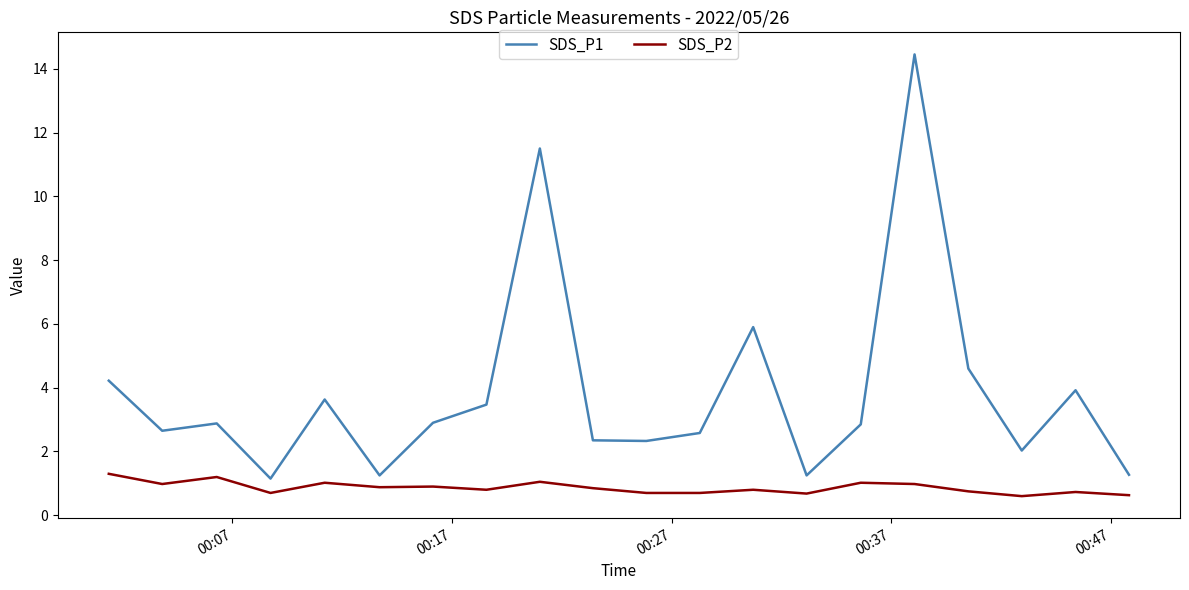

List the series in order of their peak value, lowest first.

SDS_P2, SDS_P1